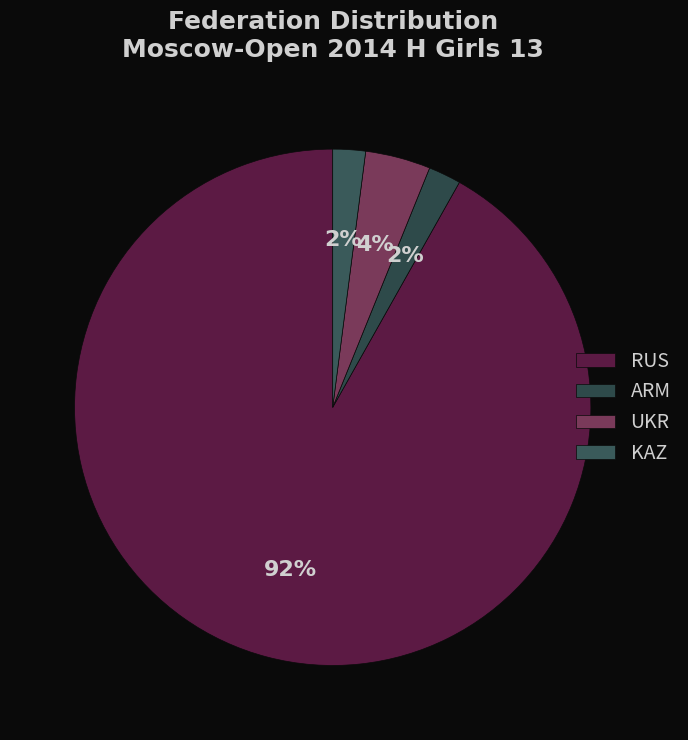

What is the majority slice?

RUS